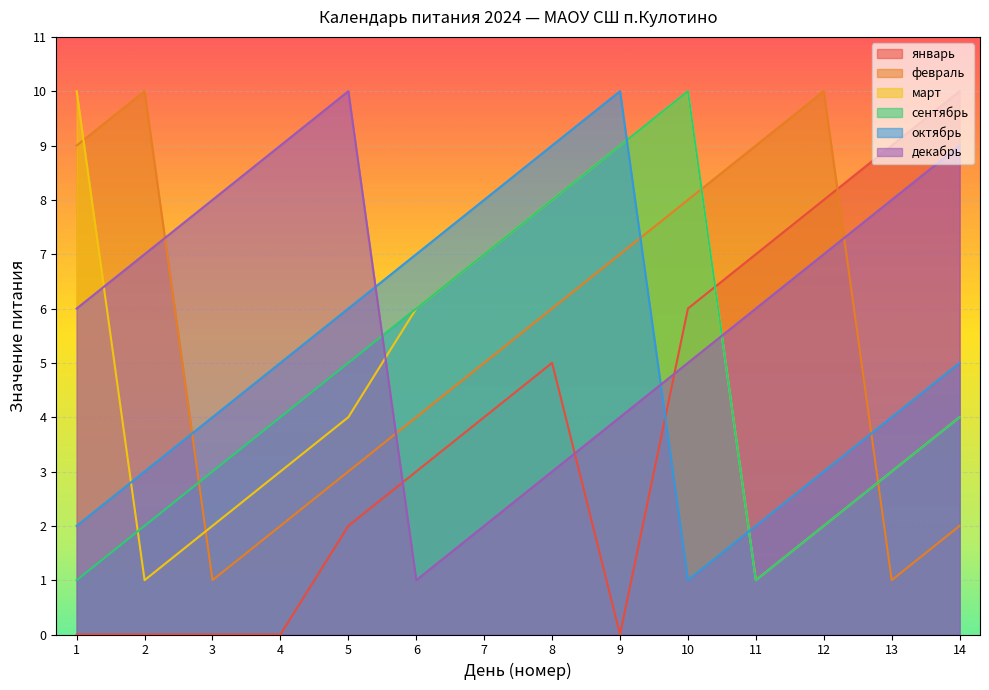

Reading left to right, extract all data points from this chart.

январь: 0	0	0	0	2	3	4	5	0	6	7	8	9	10
февраль: 9	10	1	2	3	4	5	6	7	8	9	10	1	2
март: 10	1	2	3	4	6	7	8	9	10	1	2	3	4
сентябрь: 1	2	3	4	5	6	7	8	9	10	1	2	3	4
октябрь: 2	3	4	5	6	7	8	9	10	1	2	3	4	5
декабрь: 6	7	8	9	10	1	2	3	4	5	6	7	8	9